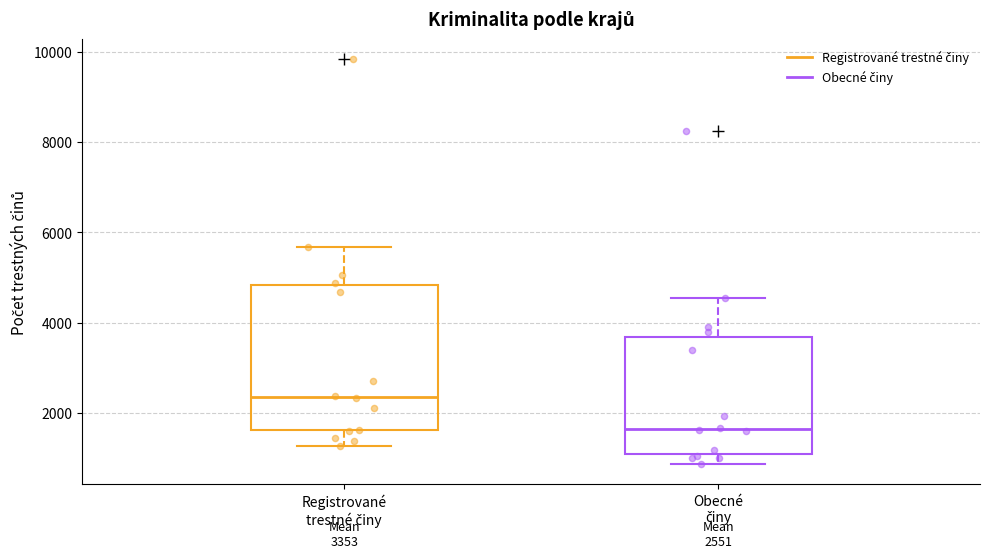

Which box has the highest median line?

Registrované trestné činy